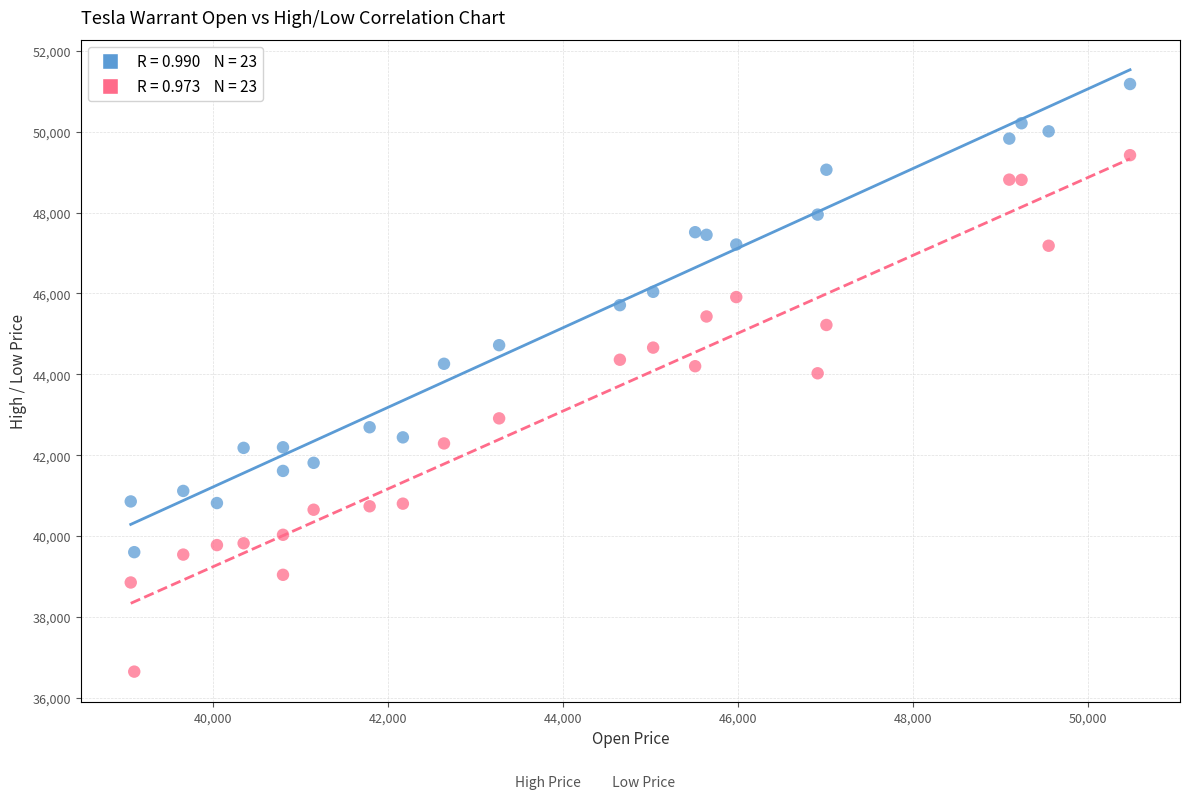

Across all data points, what is the range of Y values (max minus min)?

14535